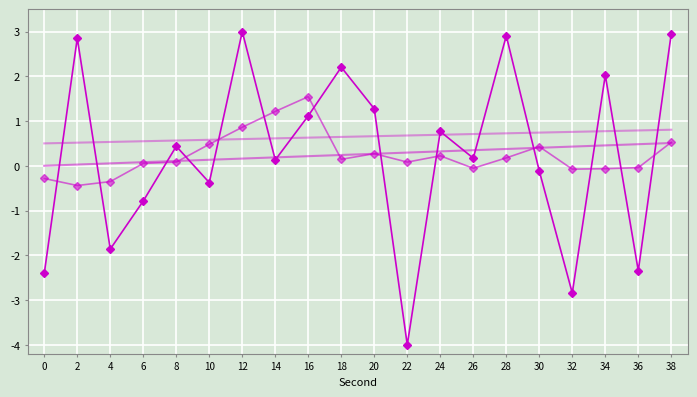

At which category is the sum across all series the highest?

38